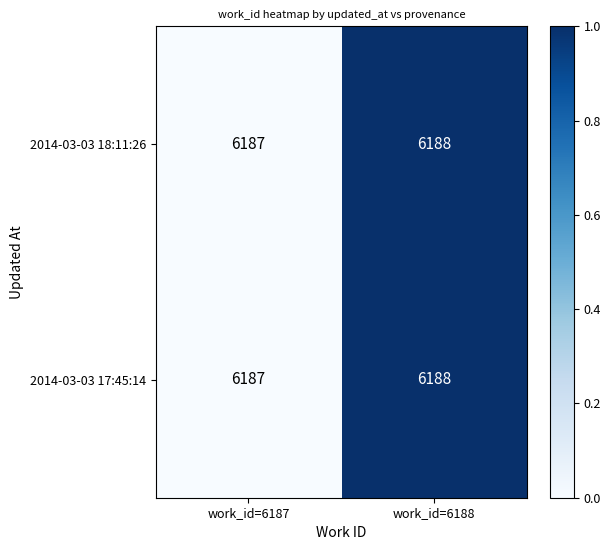

Read the 2014-03-03 18:11:26 value at work_id=6187.

6187